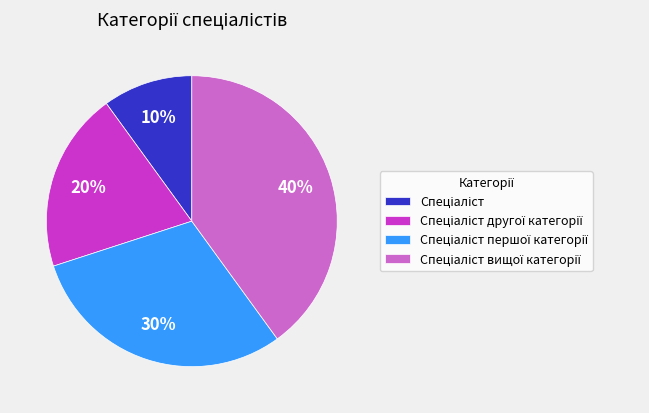

To the nearest percent, what is the difference between the largest and smallest slice percentages?

30%